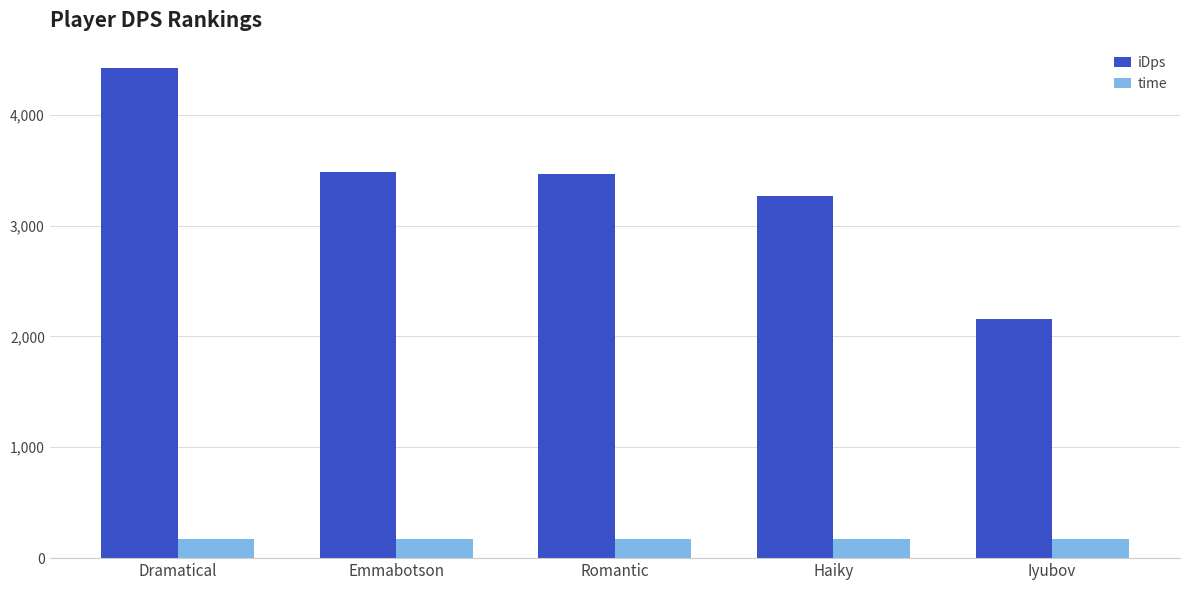

At how many categories does at least one series exceed 2208?

4